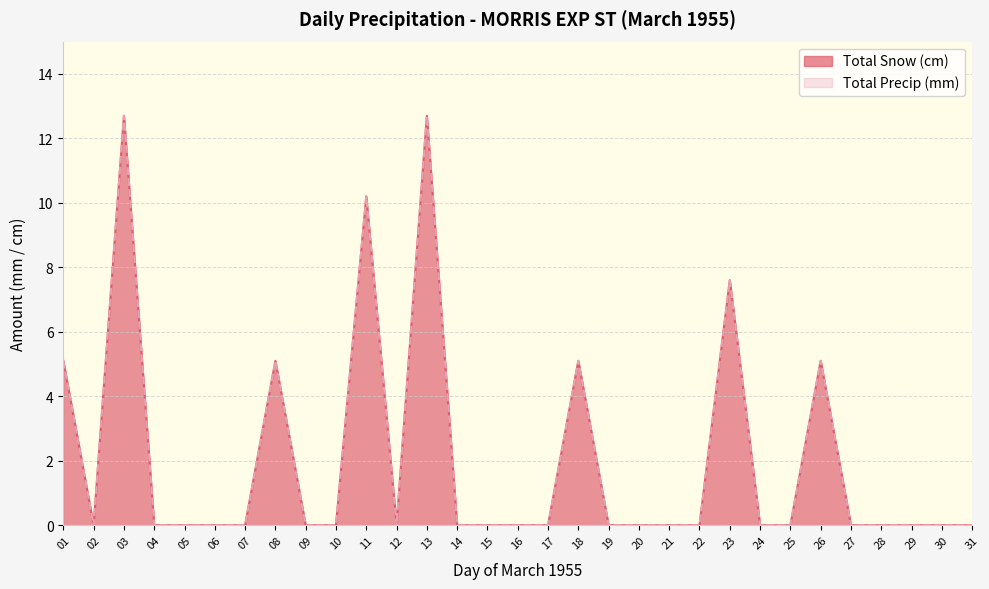

Which series changed the most between 22 and 26?

Total Snow (cm)